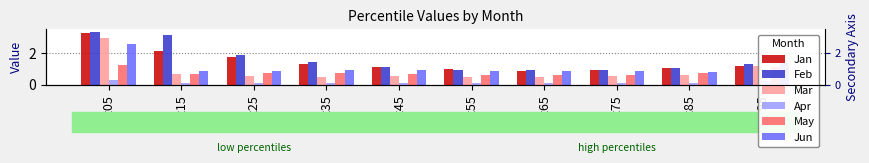

Reading right to left, what are all the values shown in this chart?

Jan: pct95=1.2	pct85=1.1	pct75=0.9	pct65=0.9	pct55=1.0	pct45=1.1	pct35=1.3	pct25=1.7	pct15=2.1	pct05=3.2
Feb: pct95=1.3	pct85=1.0	pct75=1.0	pct65=0.9	pct55=0.9	pct45=1.1	pct35=1.4	pct25=1.9	pct15=3.1	pct05=3.3
Mar: pct95=1.2	pct85=0.6	pct75=0.5	pct65=0.5	pct55=0.5	pct45=0.5	pct35=0.5	pct25=0.5	pct15=0.7	pct05=2.9
Apr: pct95=0.3	pct85=0.1	pct75=0.1	pct65=0.1	pct55=0.1	pct45=0.1	pct35=0.1	pct25=0.1	pct15=0.1	pct05=0.3
May: pct95=1.1	pct85=0.7	pct75=0.6	pct65=0.6	pct55=0.6	pct45=0.7	pct35=0.7	pct25=0.8	pct15=0.7	pct05=1.3
Jun: pct95=1.4	pct85=0.8	pct75=0.9	pct65=0.9	pct55=0.9	pct45=0.9	pct35=0.9	pct25=0.9	pct15=0.9	pct05=2.6